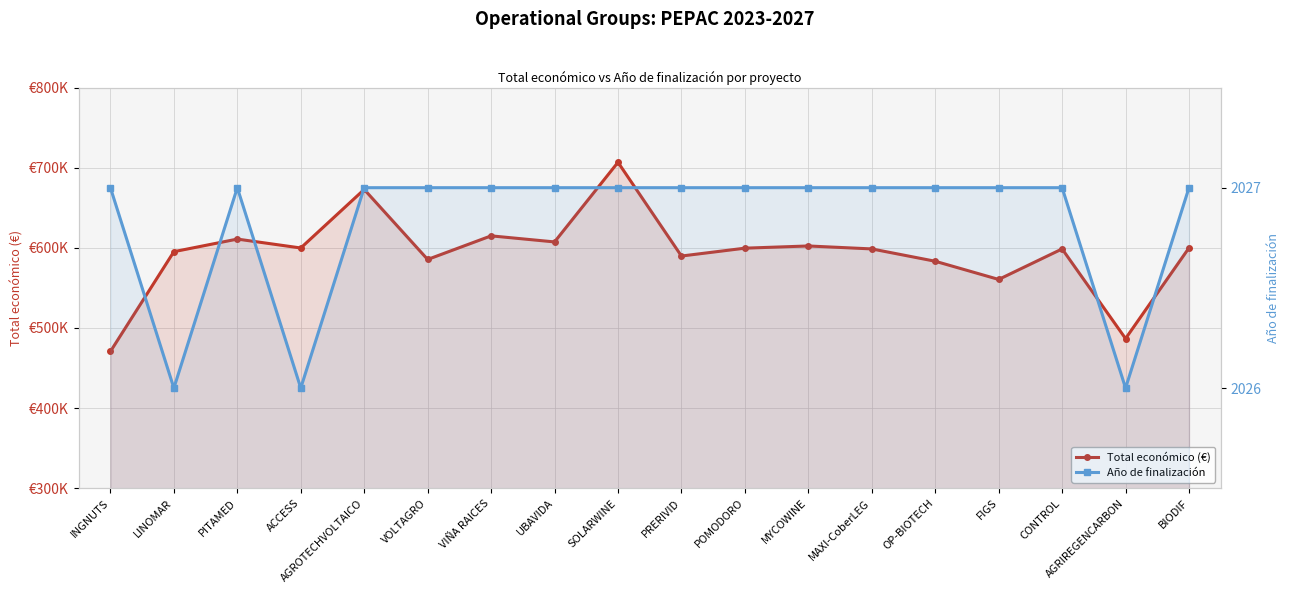

How many data points in Total económico (€) are above 599540?

8